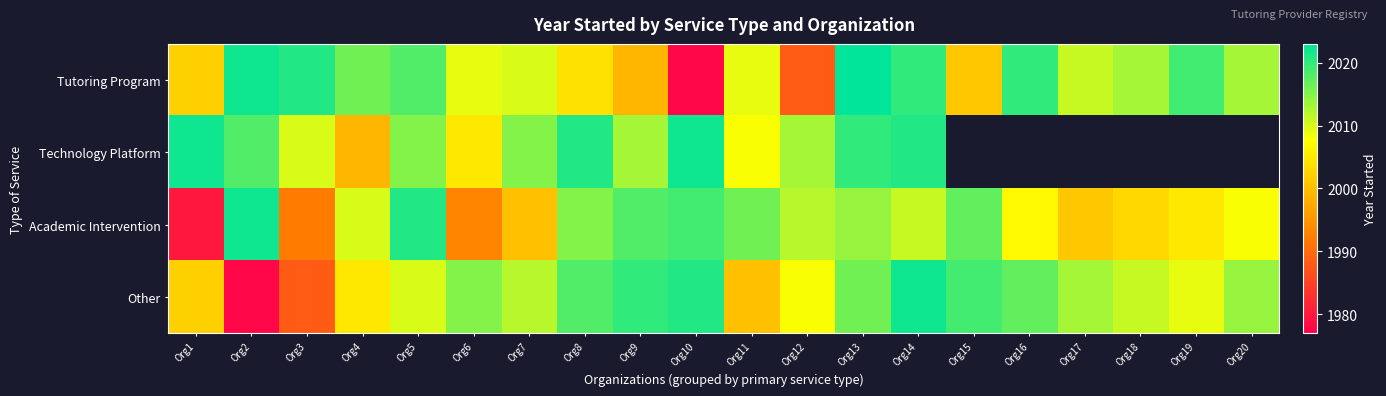

What is the difference between the second highest and minimum values in the Other series?

43.0